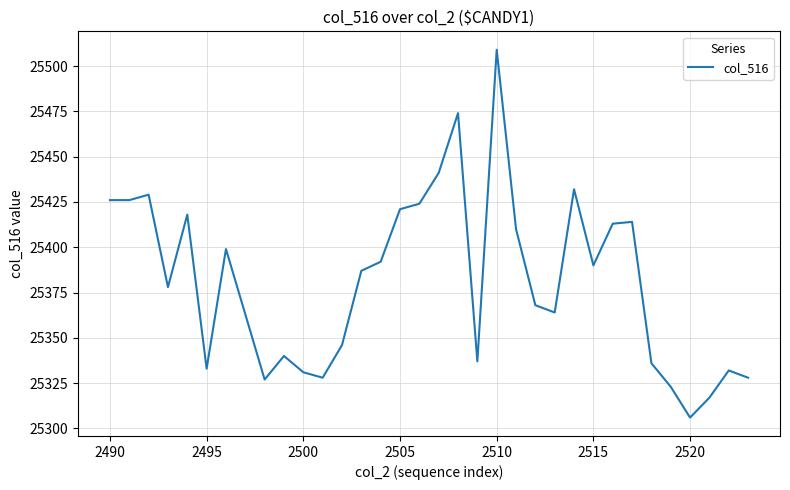

What is the greatest value displayed?

25509